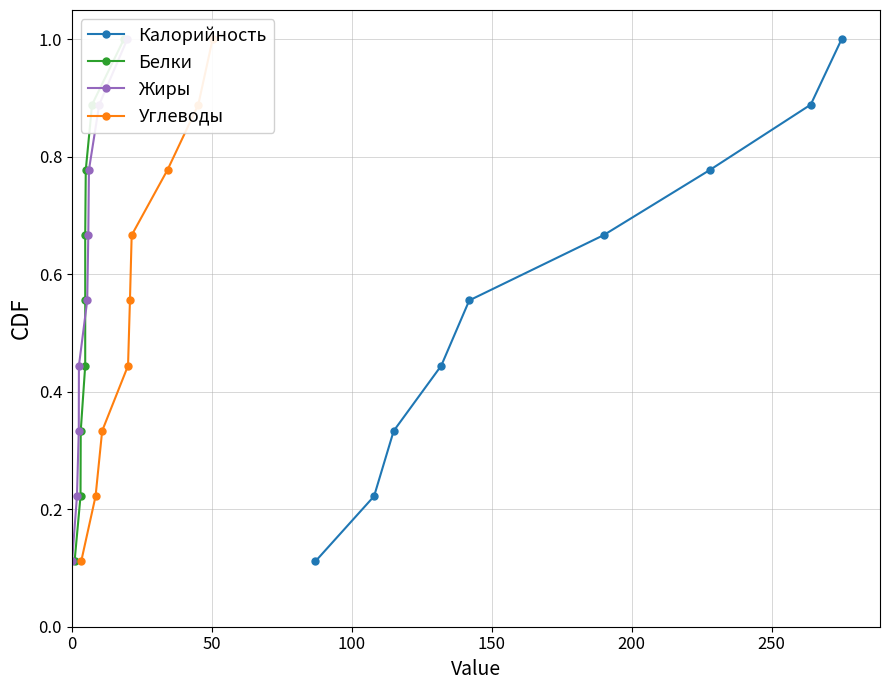

What is the highest value of the Калорийность series?

1.0